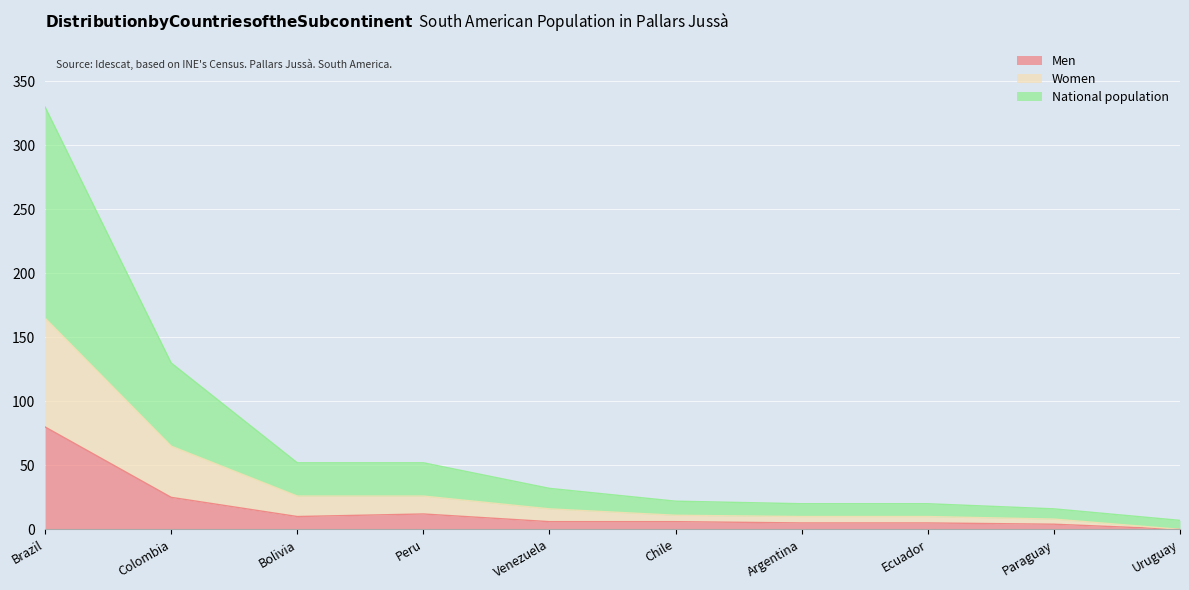

Read the Men value at Colombia, to the nearest 10.

20